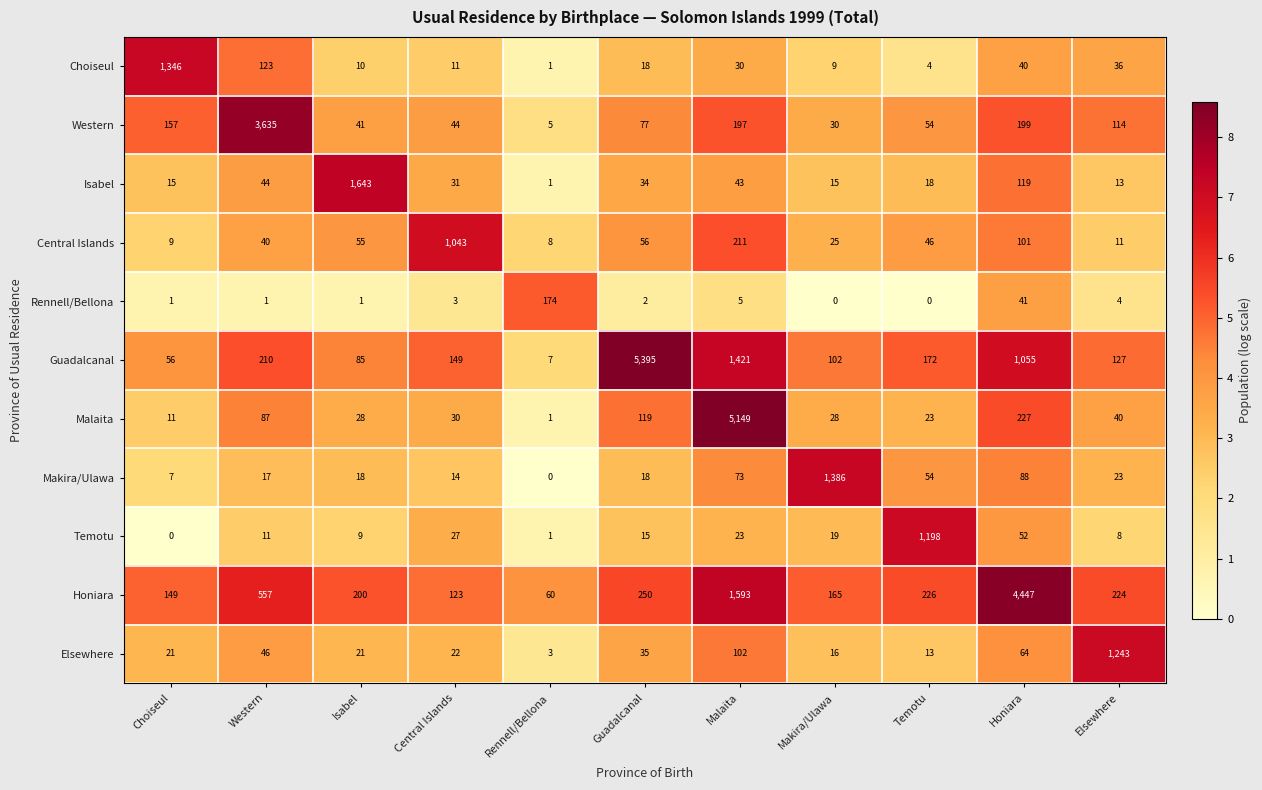

What is the spread (max minus min) of values at Choiseul?

1346